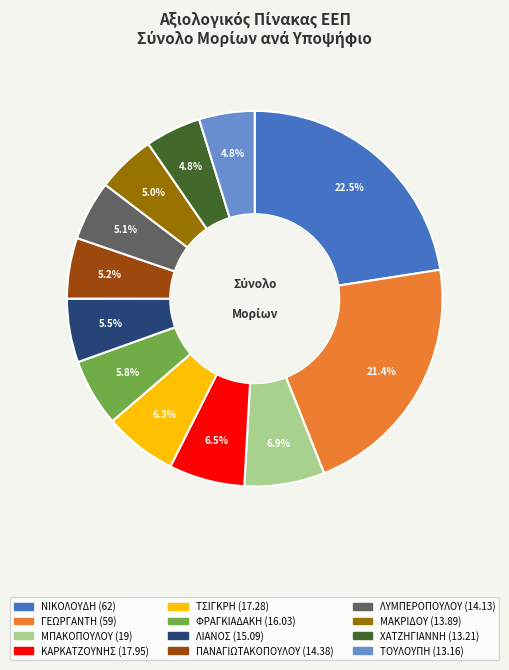

The ΤΣΙΓΚΡΗ slice represents 16% of the pie. True or false?

False